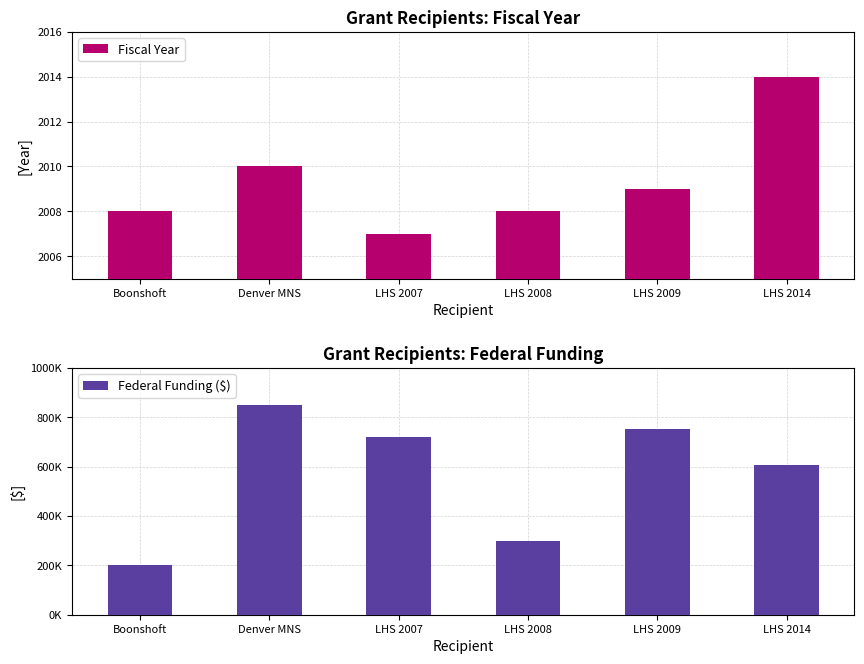

The Fiscal Year series shows 2007 at LHS 2007. True or false?

True